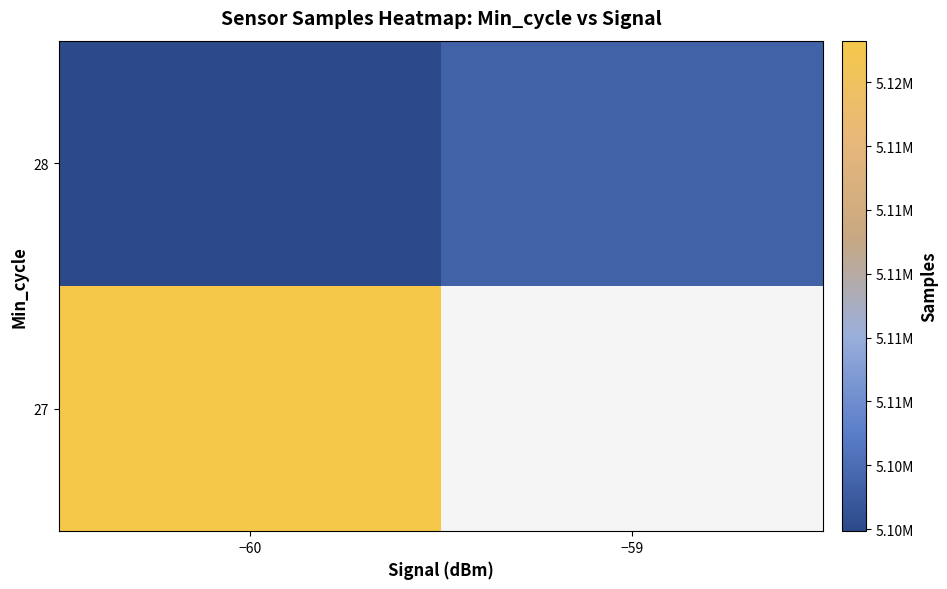

How many distinct data groups are displayed?

2